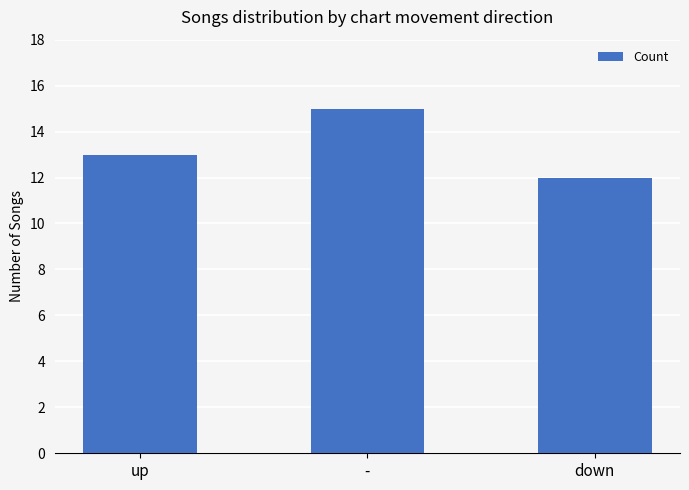

What is the change in value from - to down?

-3